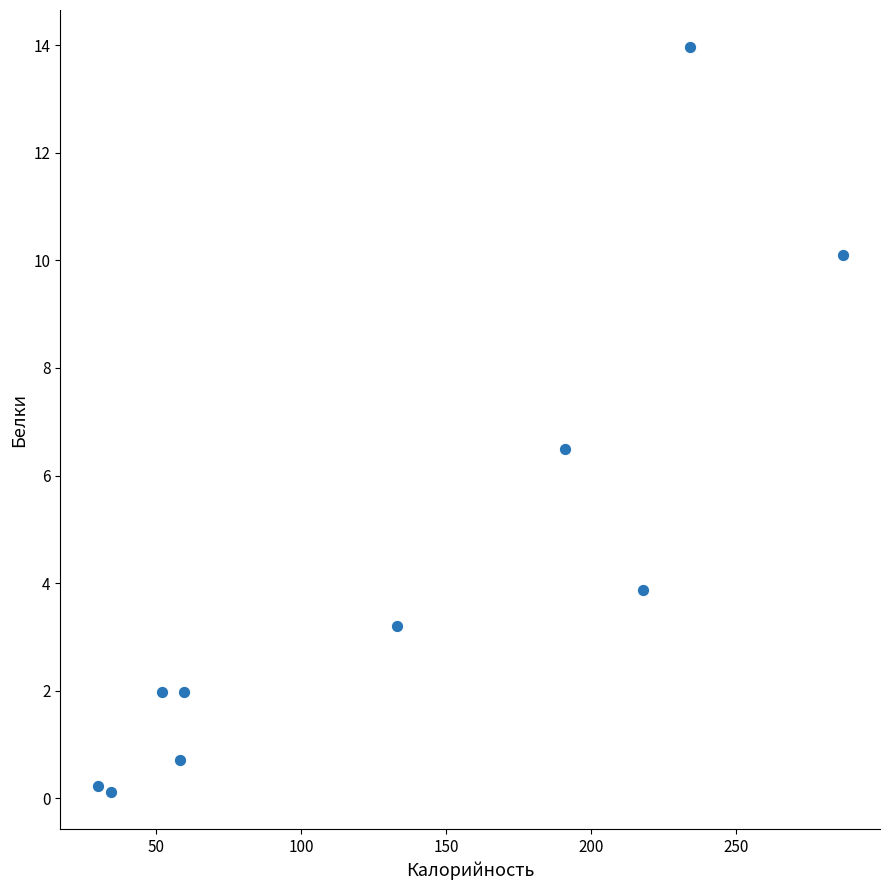

What Y value in the scatter plot is closest to 7?

6.5